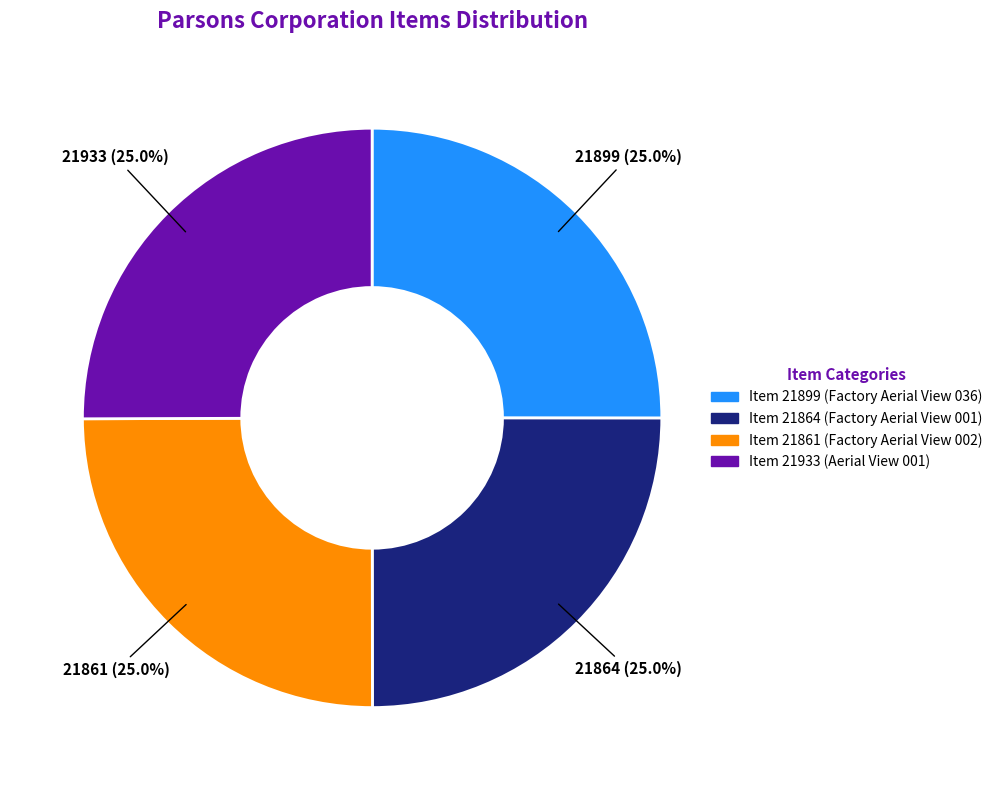

Does any single category account for the majority?

No